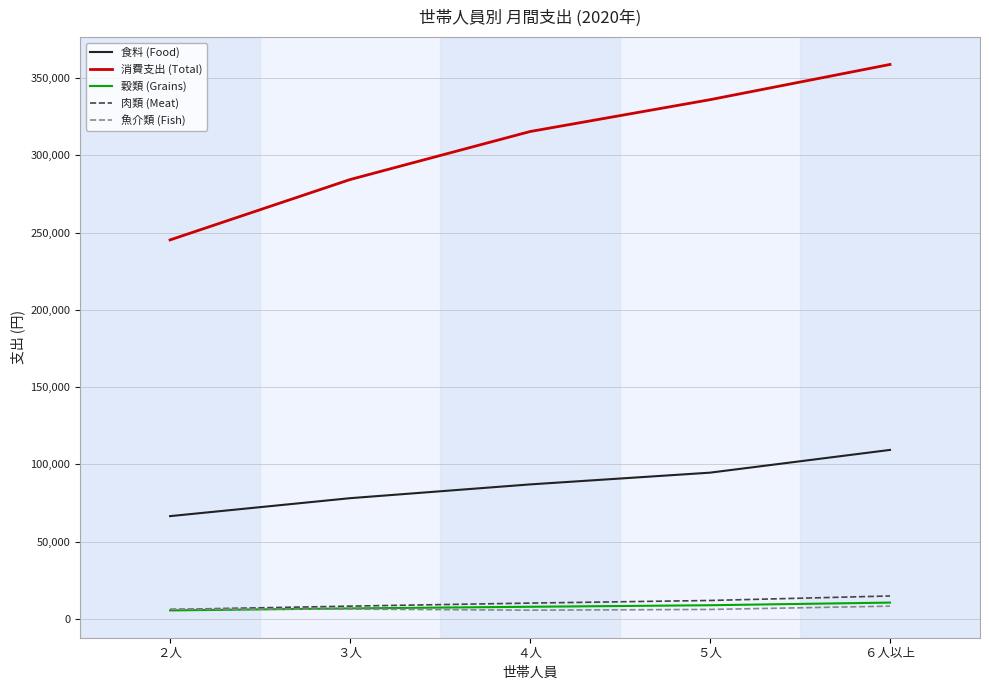

Is the value of 消費支出 (Total) at ４人 greater than the value of 穀類 (Grains) at ６人以上?

Yes